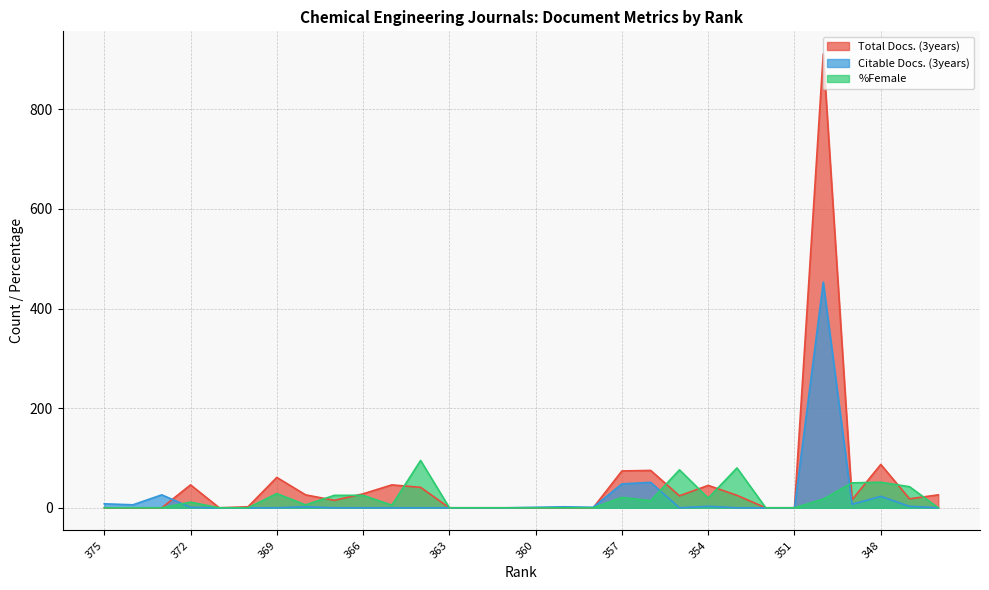

Count the number of categories in the chart.

30